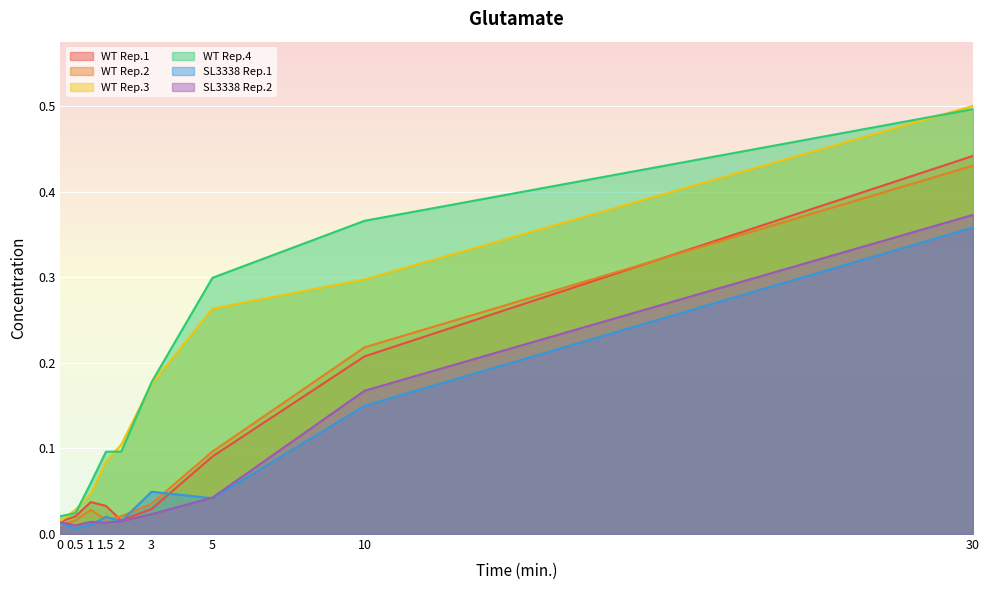

True or false: SL3338 Rep.2 and WT Rep.1 cross at least once.

False